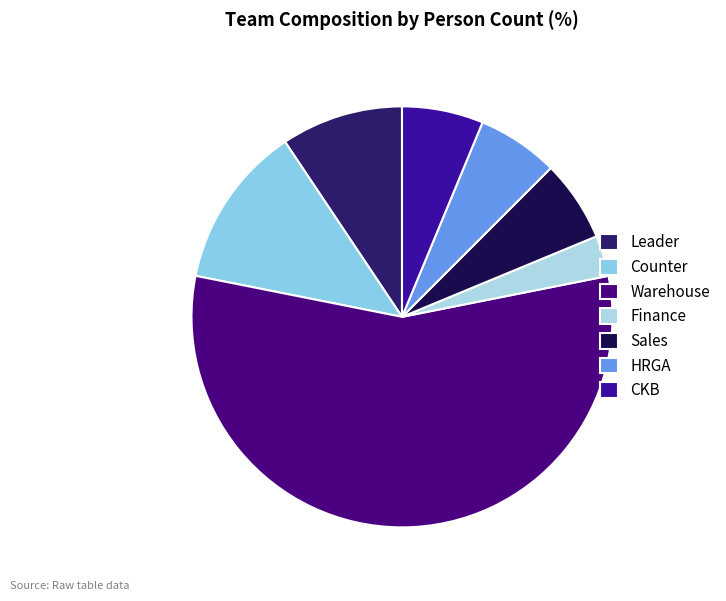

To the nearest percent, what is the difference between the Leader and HRGA slice percentages?

3%